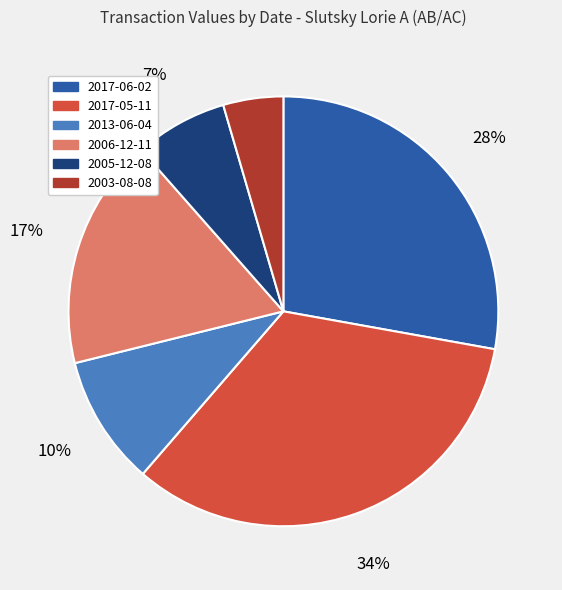

Does any single category account for the majority?

No